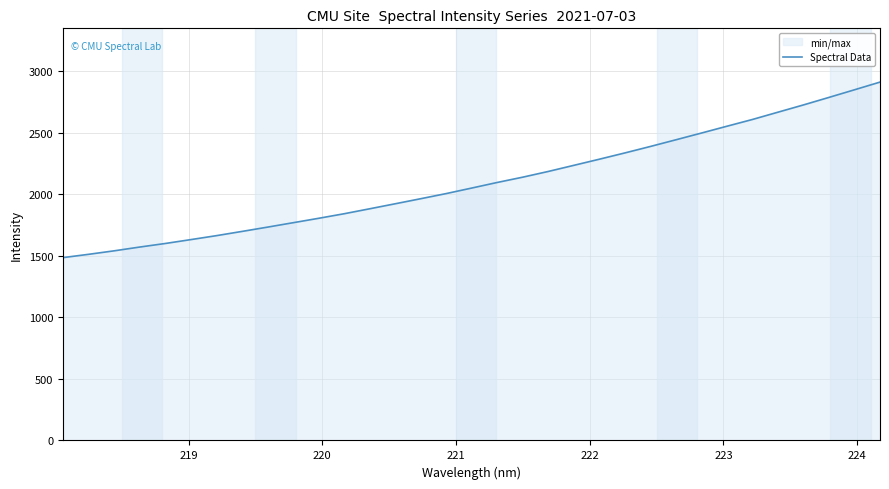

What is the difference between the maximum and minimum values?

1427.1